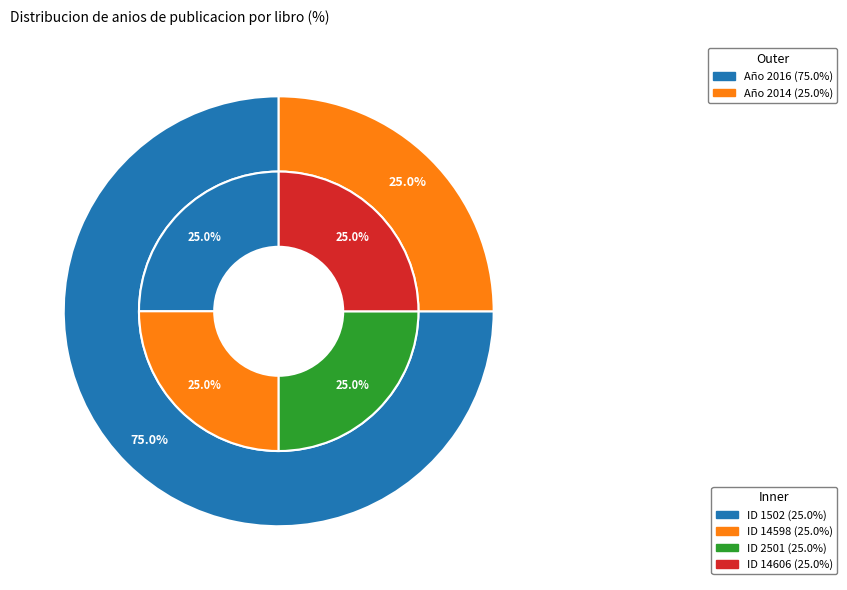

How many segments does this pie chart have?

4